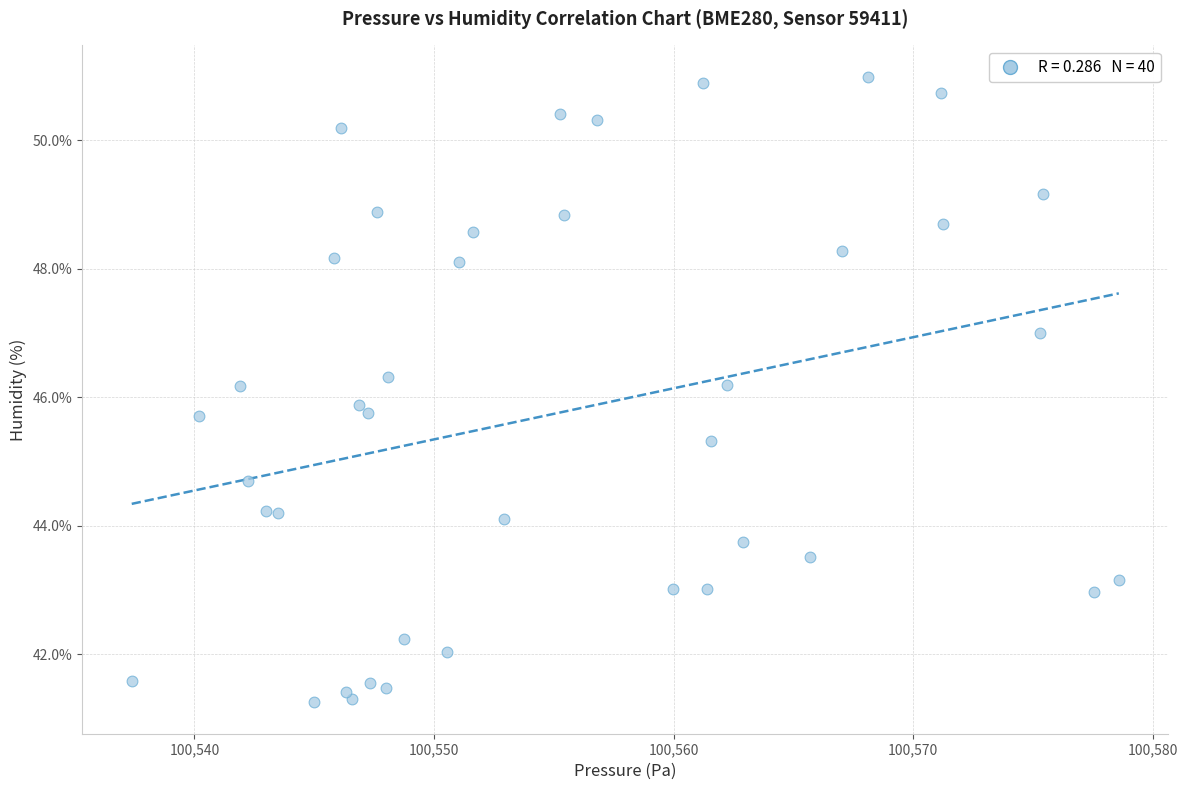

What is the range of X values (max minus min)?

41.2